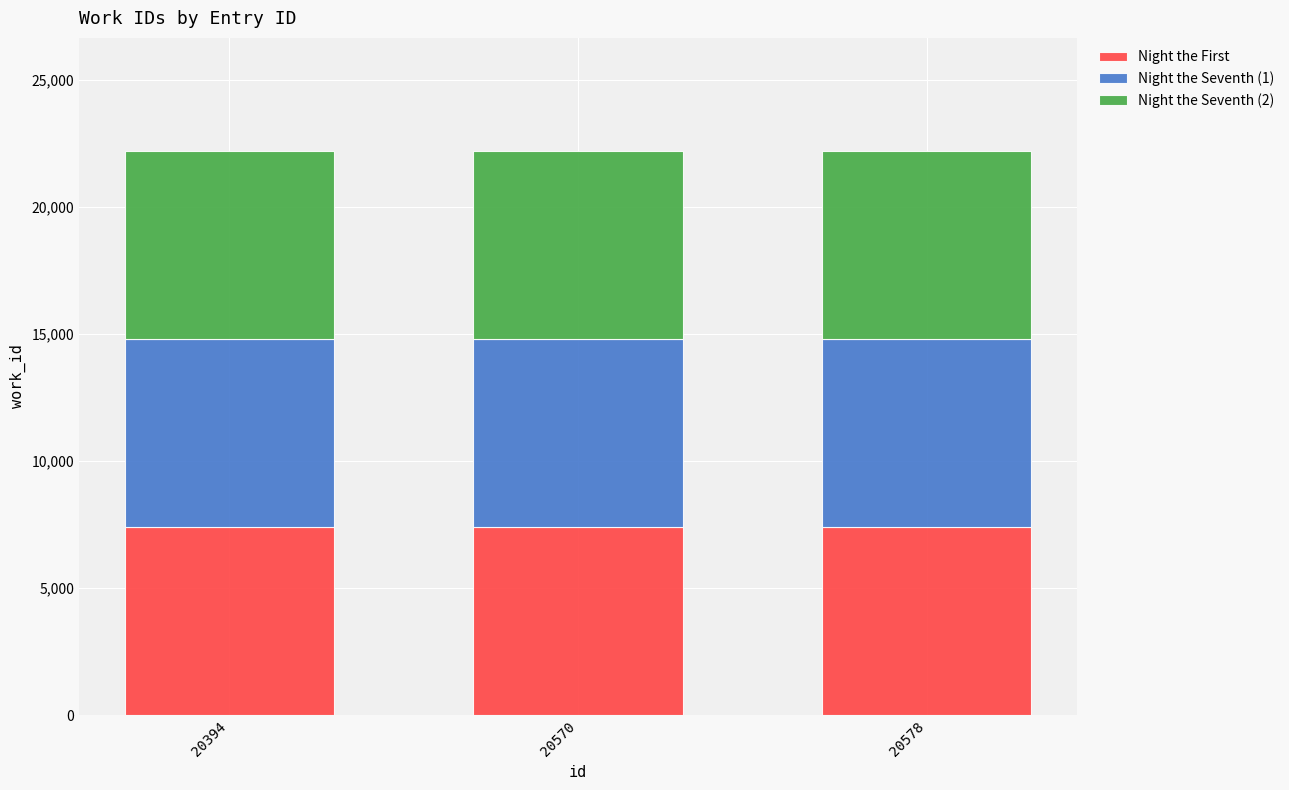

Is it true that Night the First equals 7399 at 20570?

True